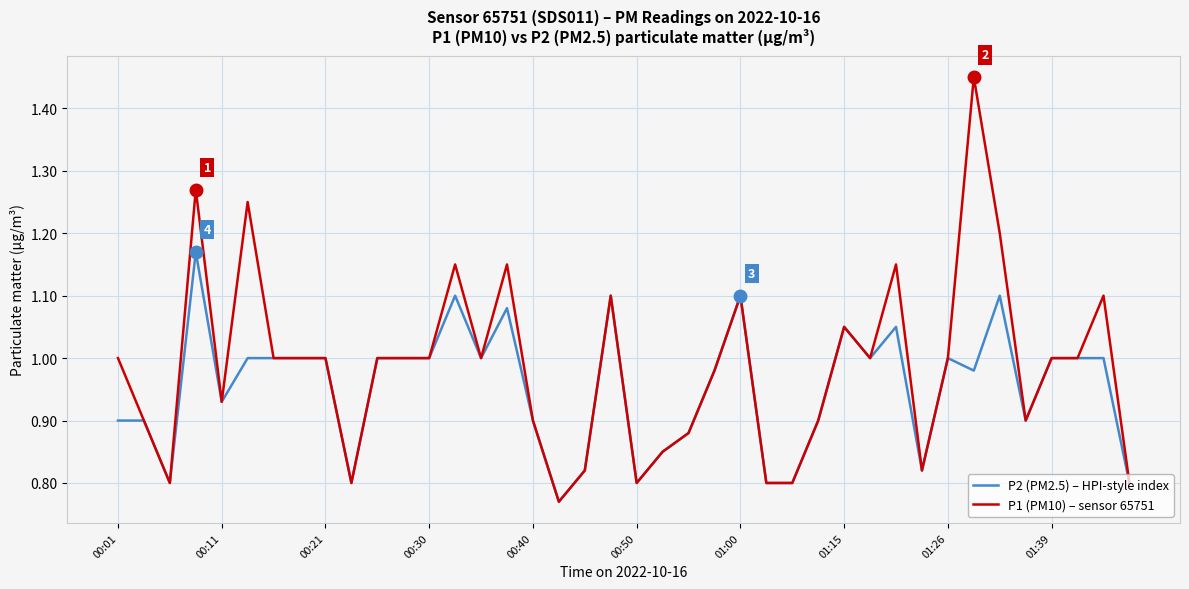

Rank the series by their maximum value, from lowest to highest.

P2 (PM2.5) – HPI-style index, P1 (PM10) – sensor 65751